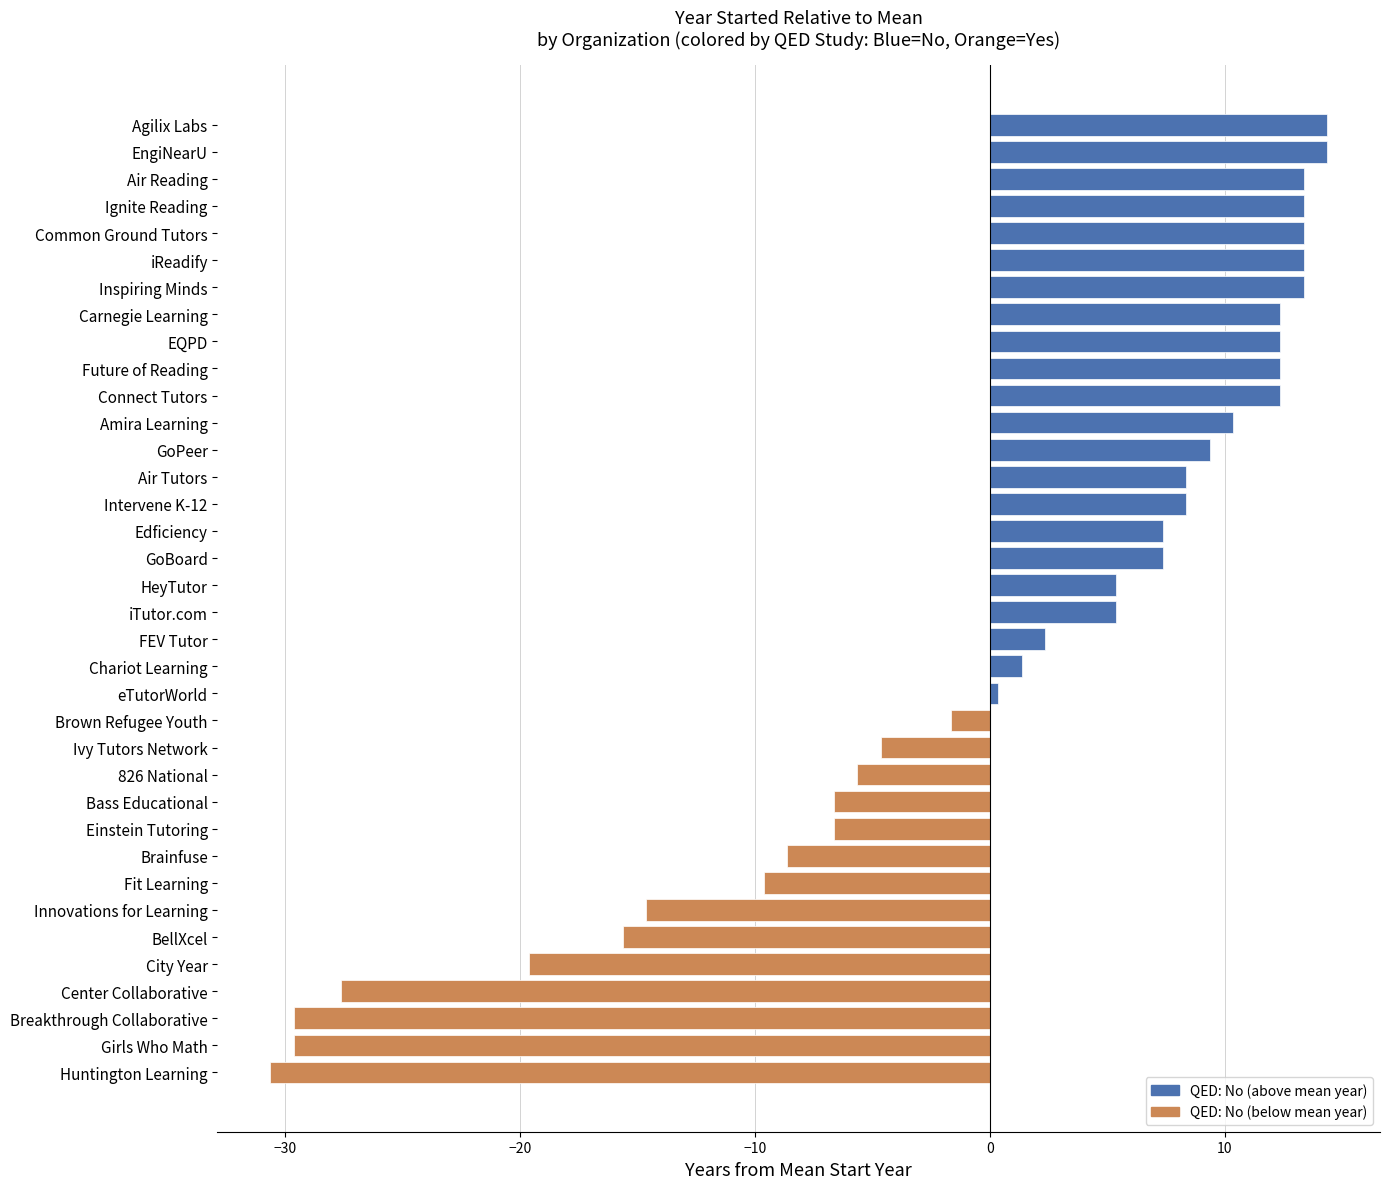

What value does the data have at Einstein Tutoring?

-6.6